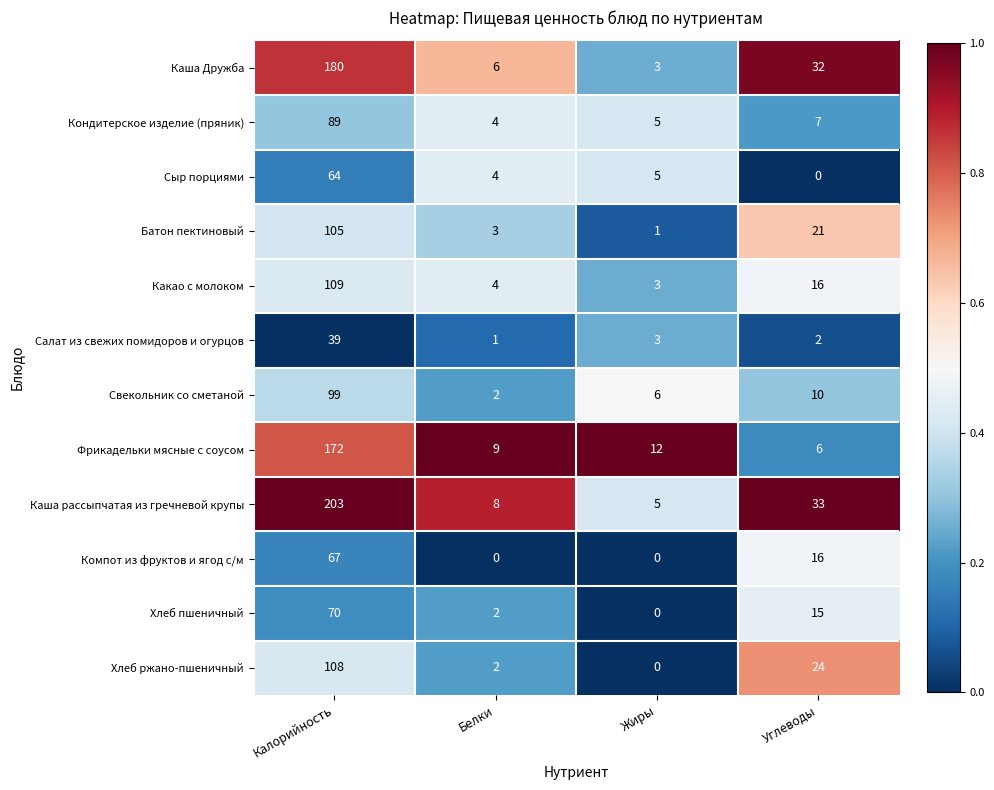

What is the sum of all Салат из свежих помидоров и огурцов values?

45